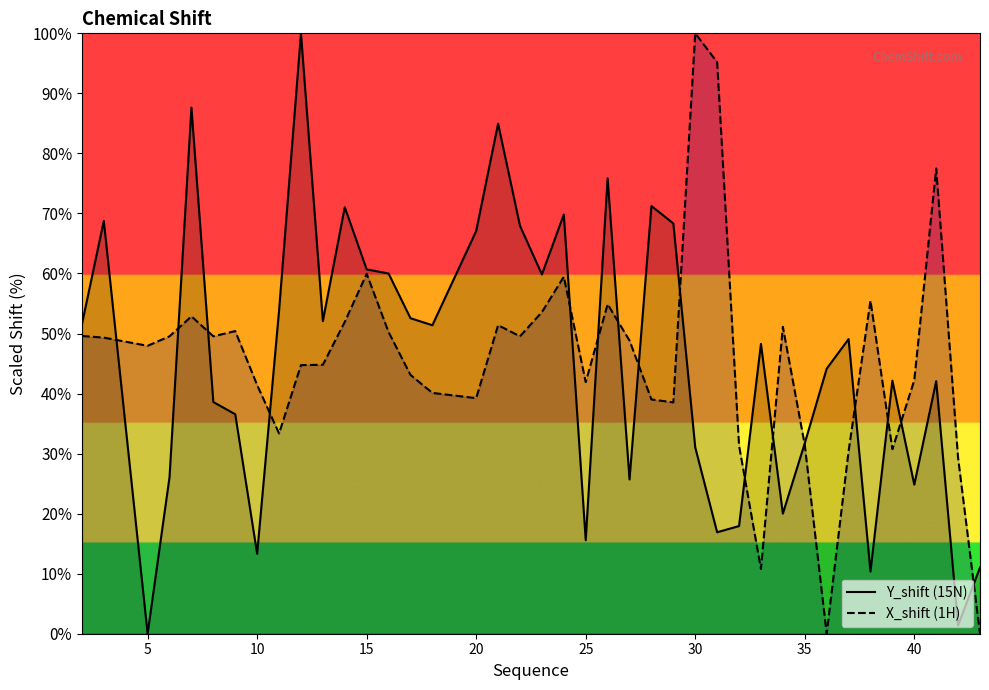

Does the chart display data point markers on the line(s)?

No